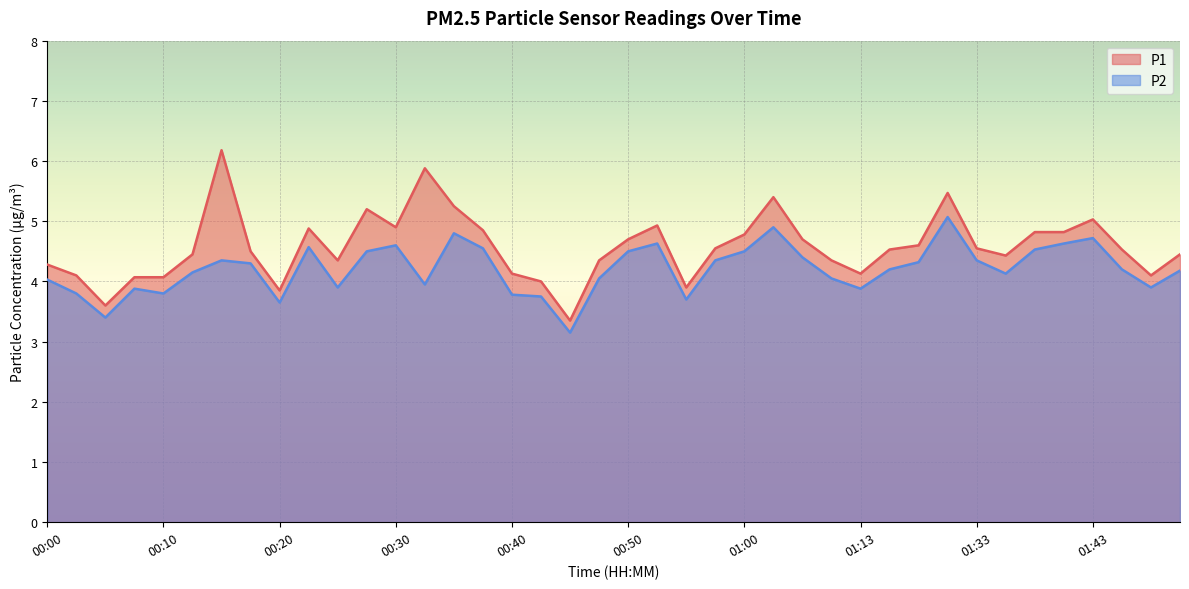

True or false: P1 and P2 intersect in this chart.

False